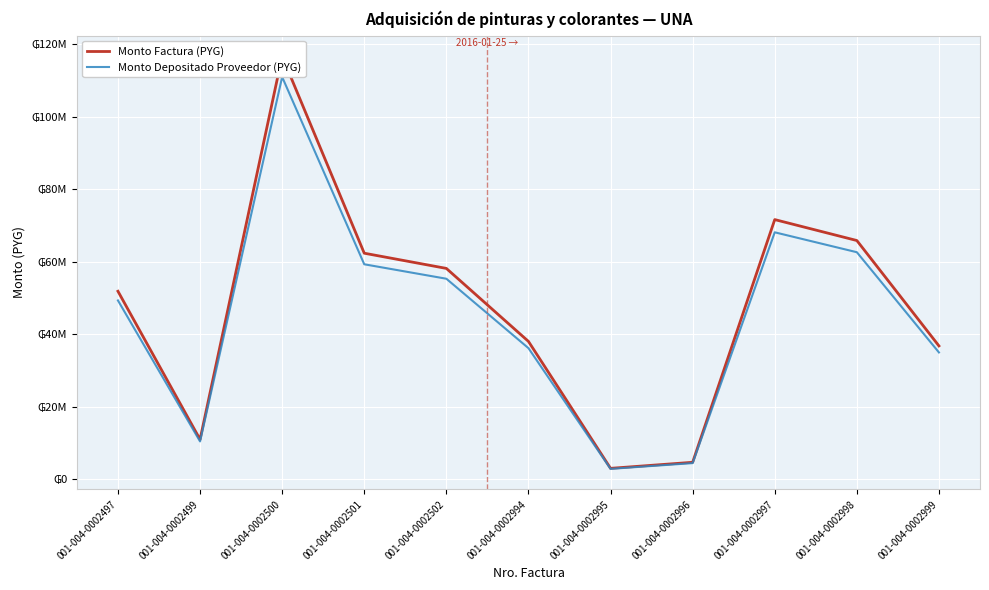

At how many categories does at least one series exceed 92492233?

1